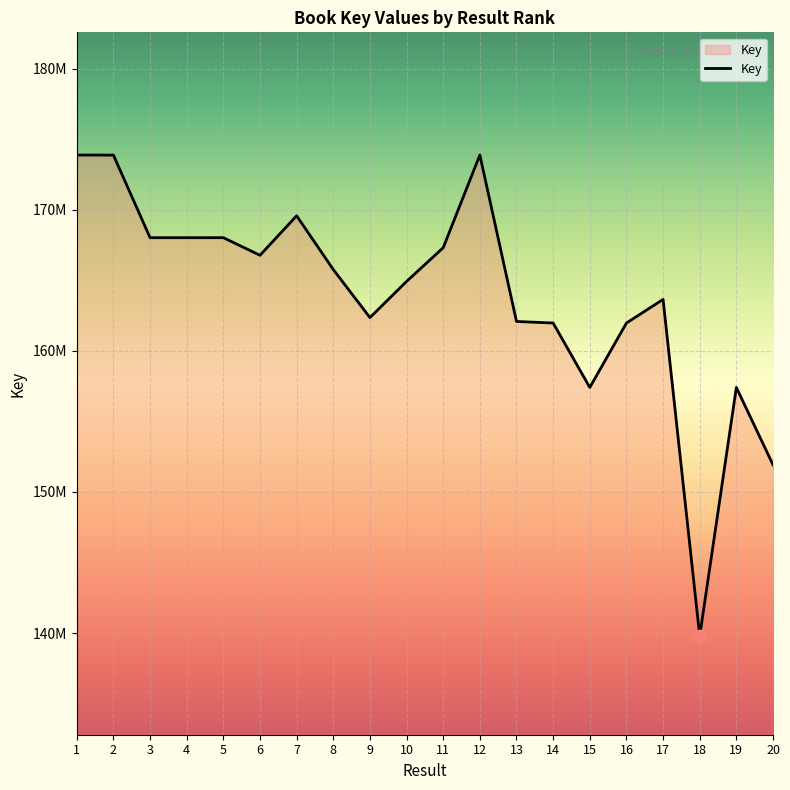

What is the change in value from 1 to 13?

-11796006